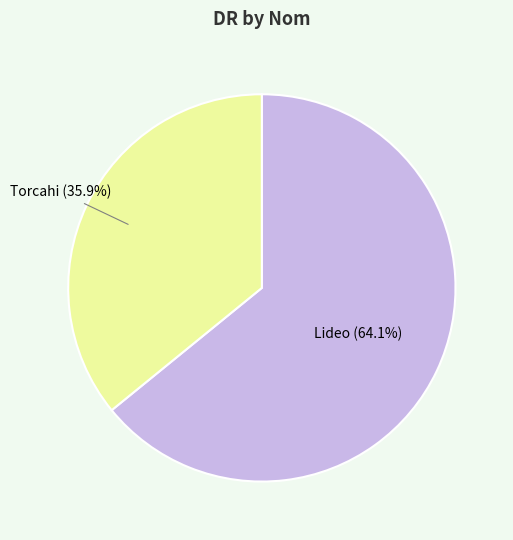

Does any single category account for the majority?

Yes